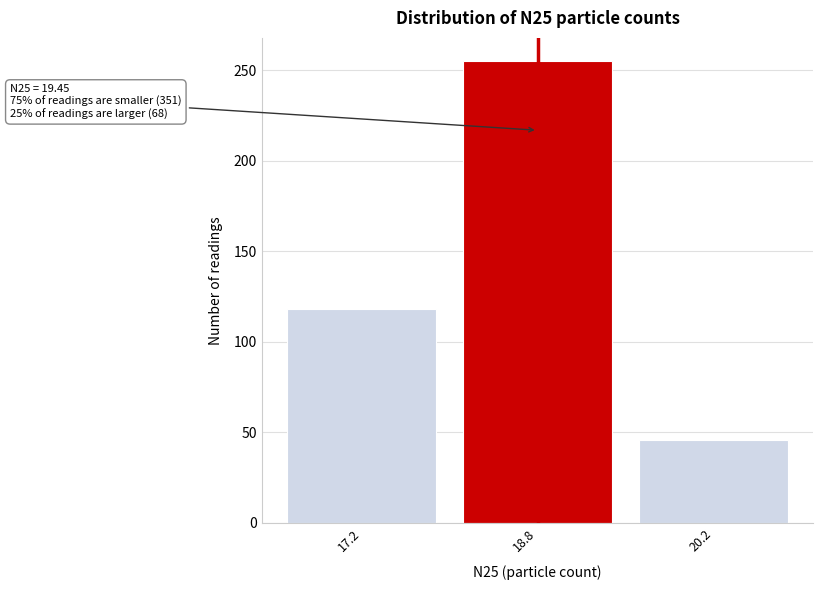

Reading left to right, what are all the values shown in this chart?

118	255	46